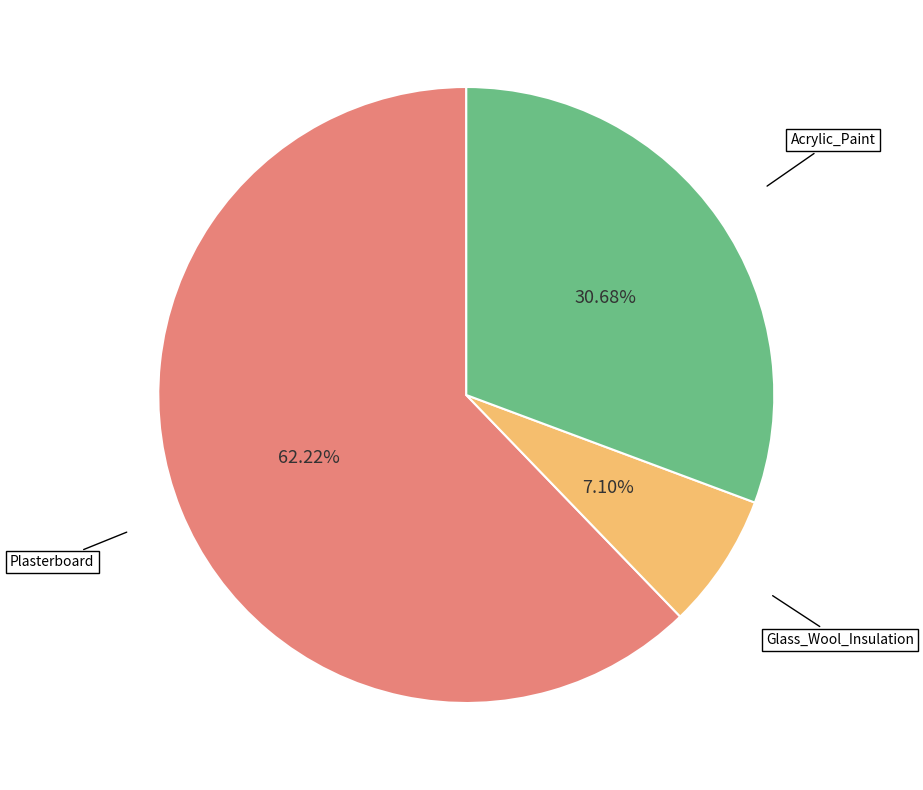

Is there any slice that represents more than half of the pie?

Yes